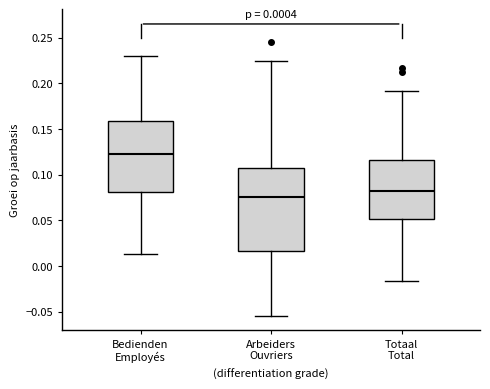

Comparing the boxes themselves (not the whiskers), which one is the tallest?

Arbeiders Ouvriers